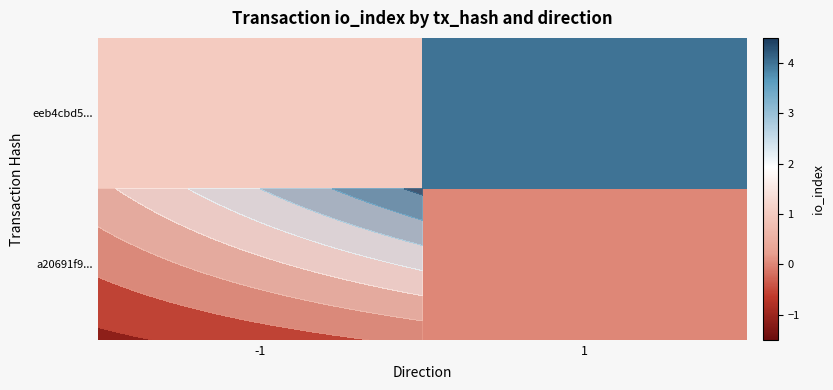

Which category has the lowest value in the eeb4cbd5... series?

-1